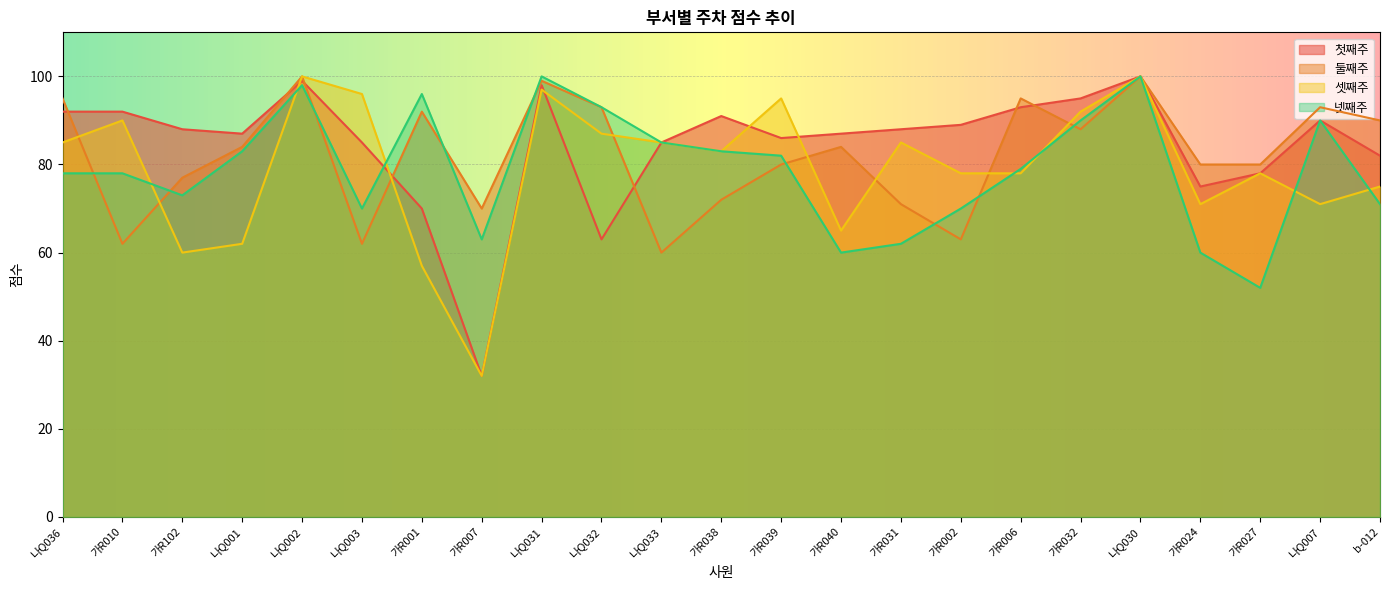

Which label corresponds to the smallest value in the chart?

가R007